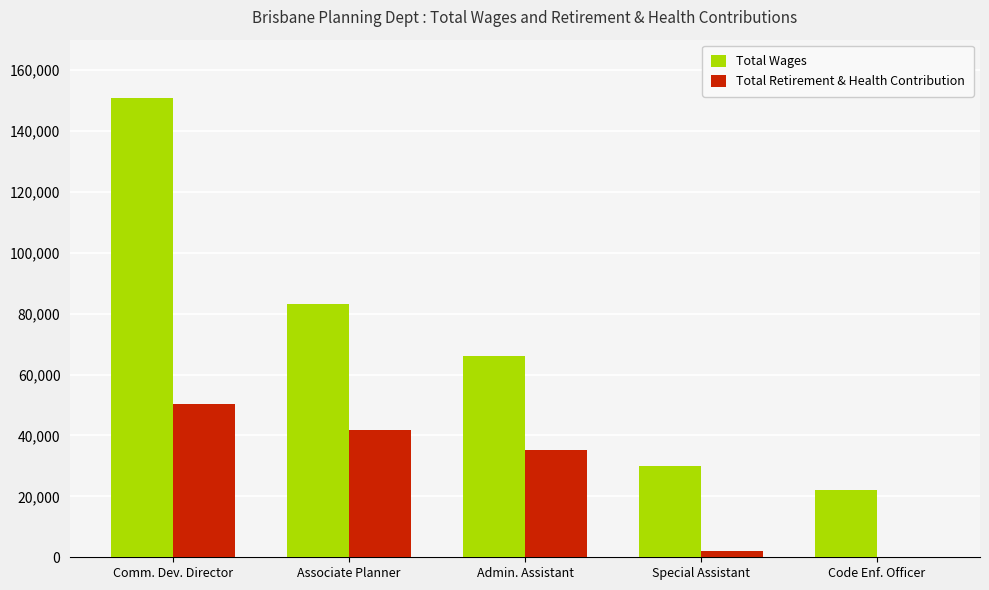

Reading left to right, transcribe all the data shown in this chart.

Total Wages: 150905	83024	66061	29870	22040
Total Retirement & Health Contribution: 50404	41827	35088	1979	0